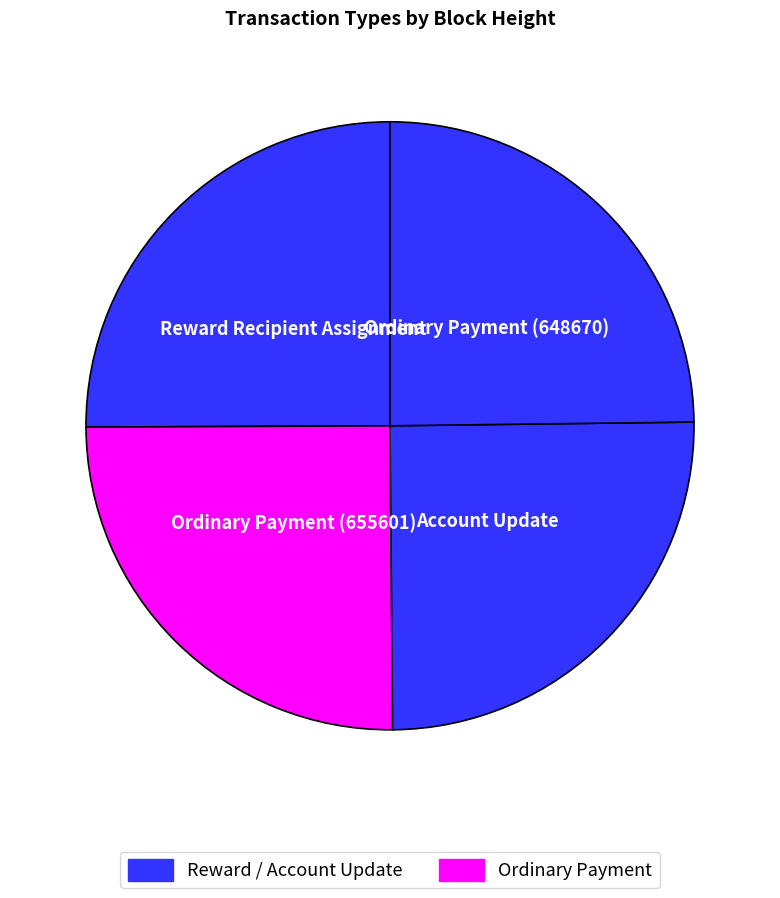

Count the number of slices in the pie.

4